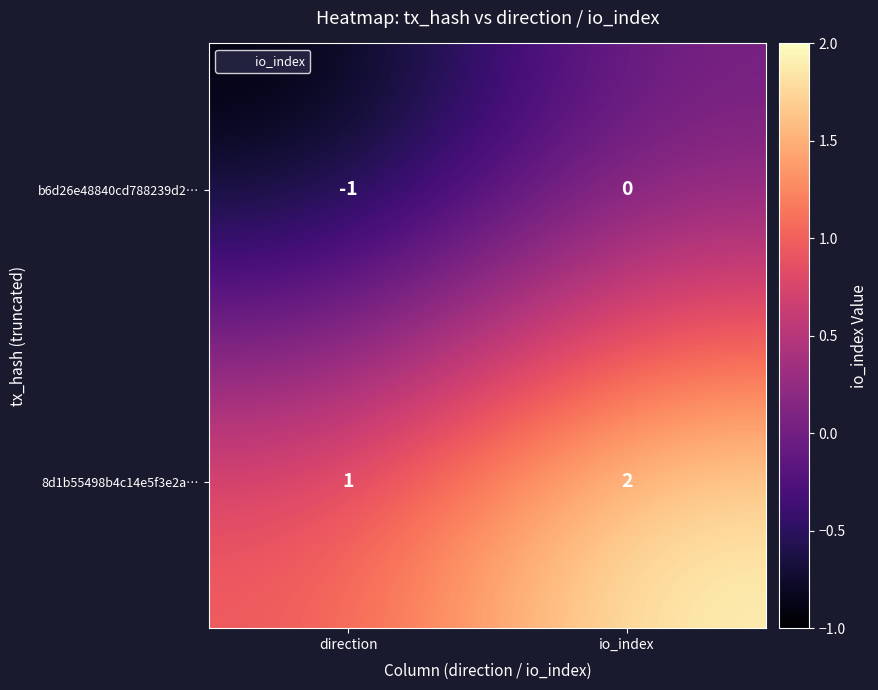

At which category is the sum across all series the highest?

io_index